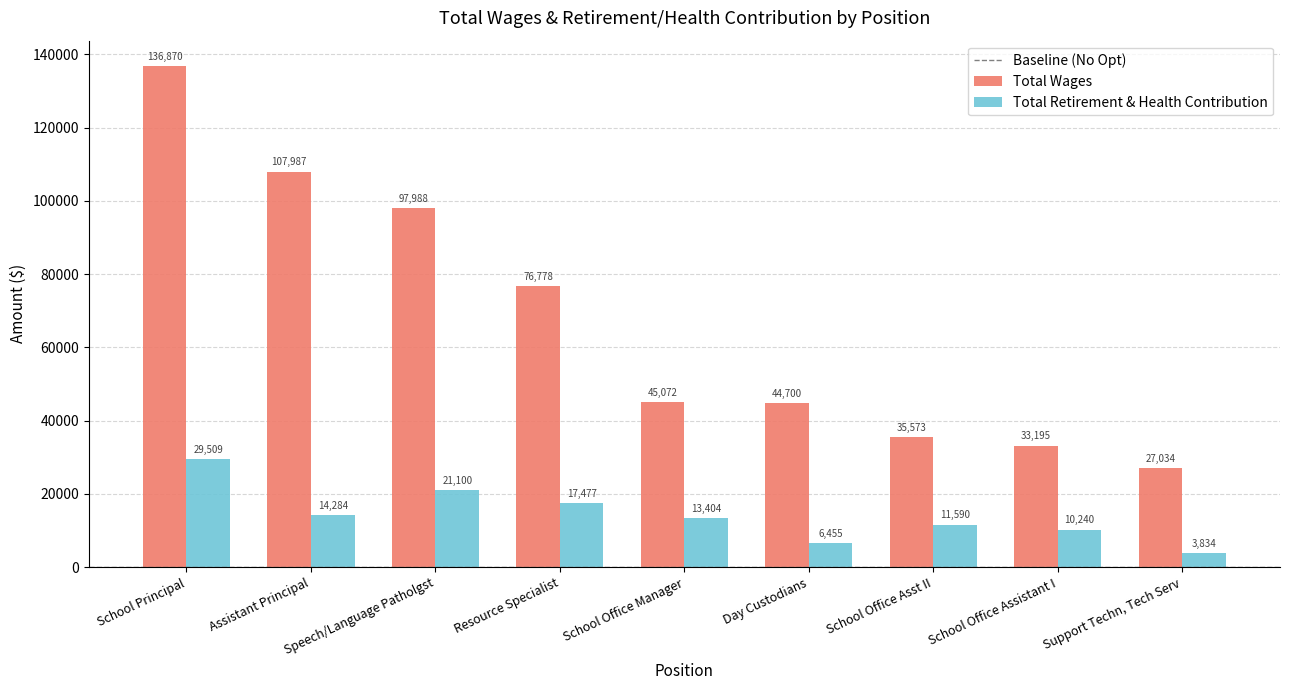

Where is Total Wages nearest to the value 81952?

Resource Specialist